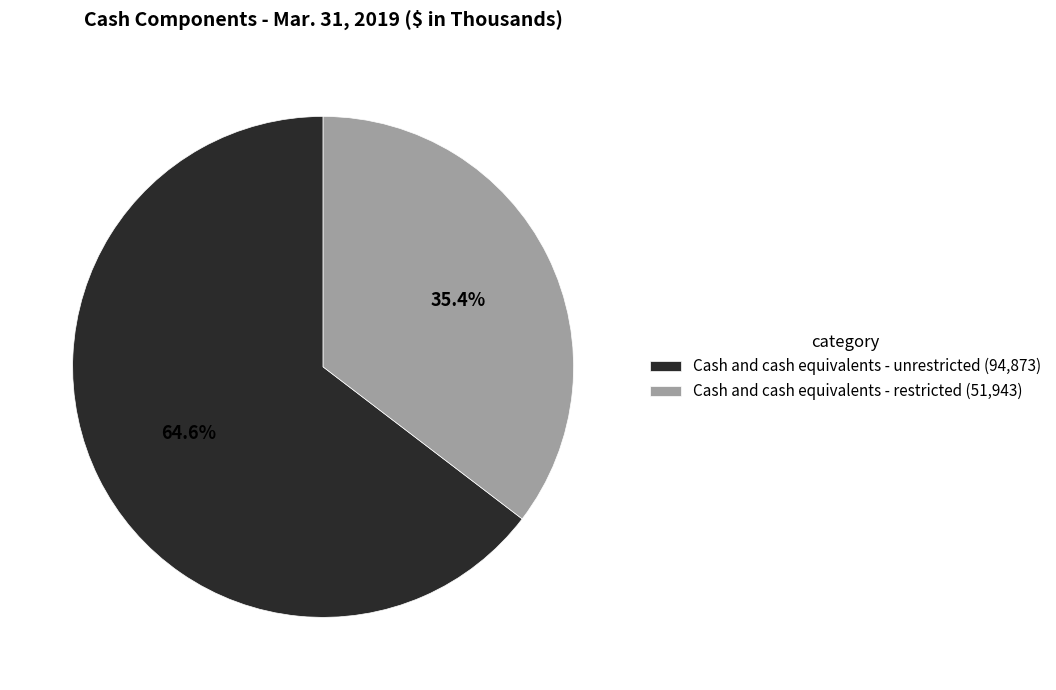

Which category has the smallest portion of the pie?

Cash and cash equivalents - restricted